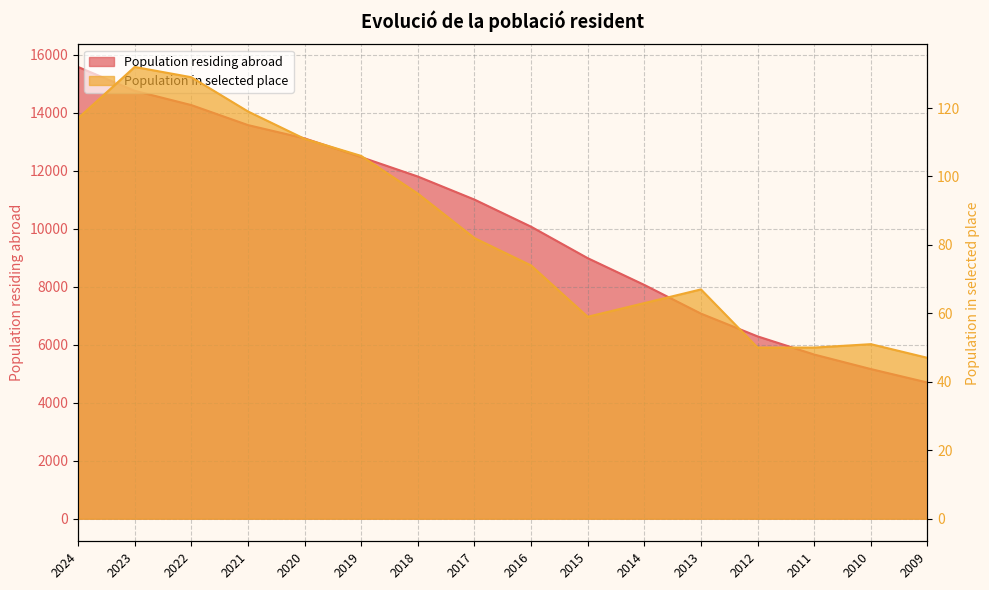

Is it true that Population residing abroad equals 4041 at 2019?

False